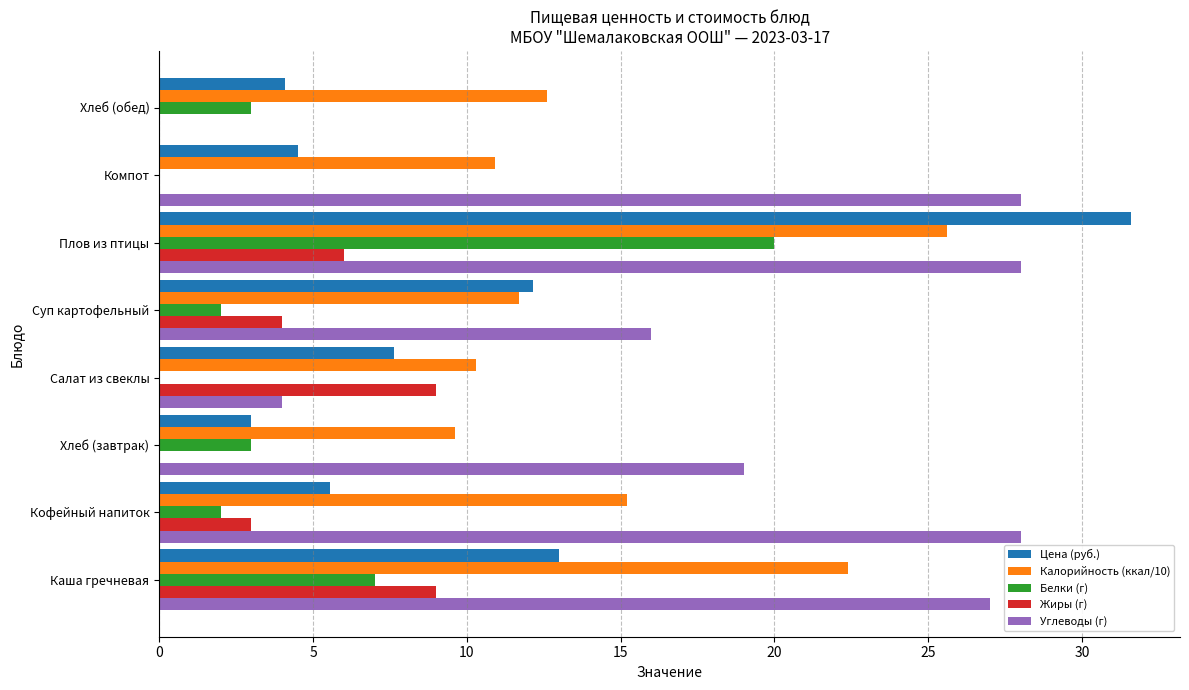

Which series has the largest total across all categories?

Углеводы (г)